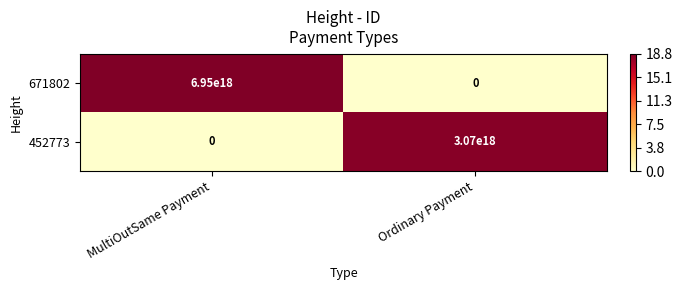

At which label does 671802 reach its minimum?

Ordinary Payment